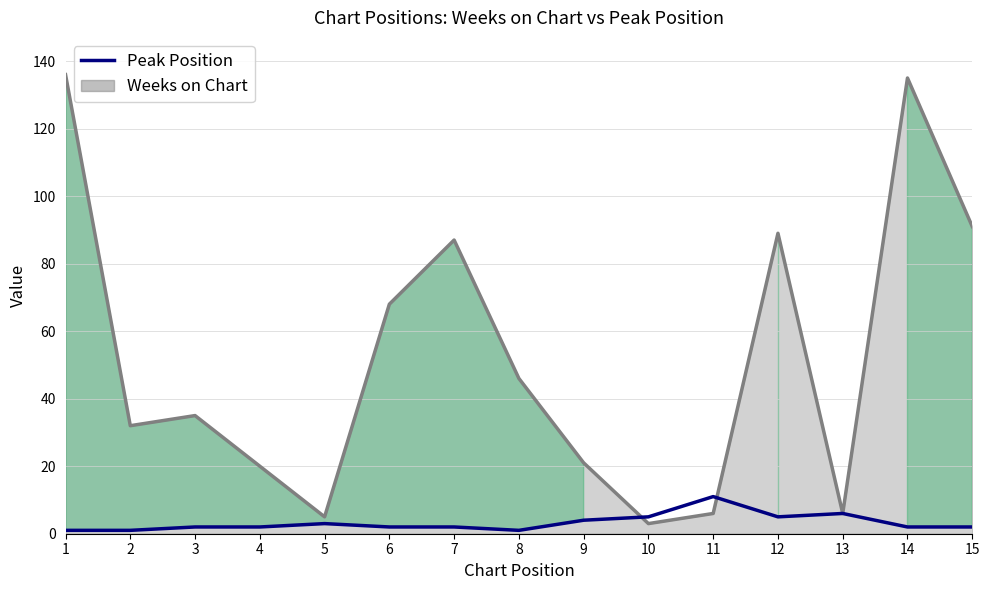

Approximately how many times larger is the value at 11 compared to 5?

3.7